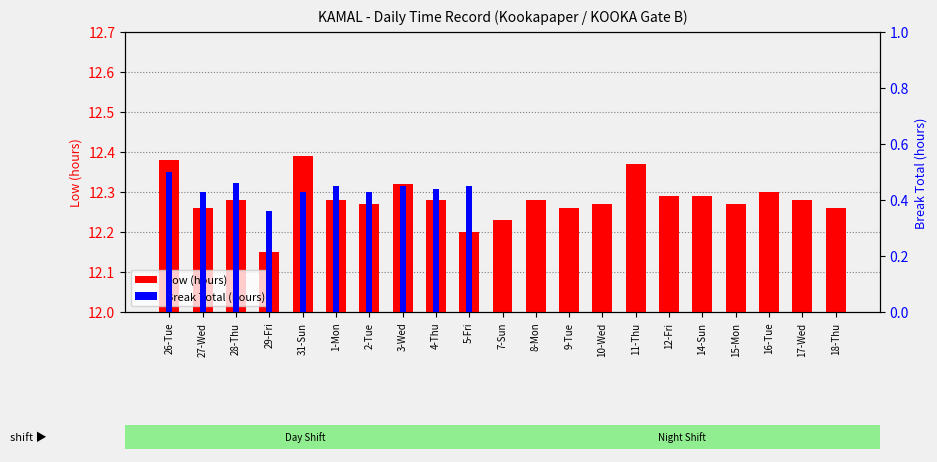

What is the average value of the Low (hours) series?

12.3